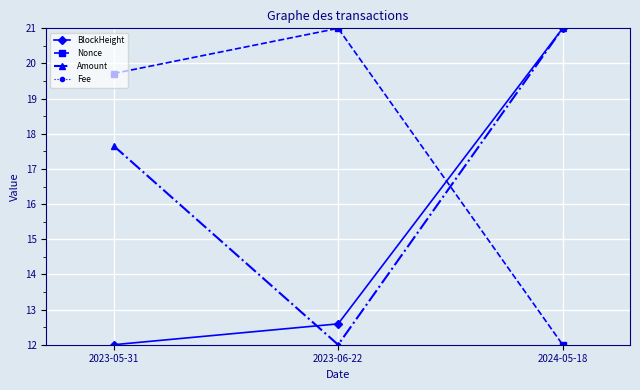

List the labels in order of BlockHeight value, smallest first.

2023-05-31, 2023-06-22, 2024-05-18